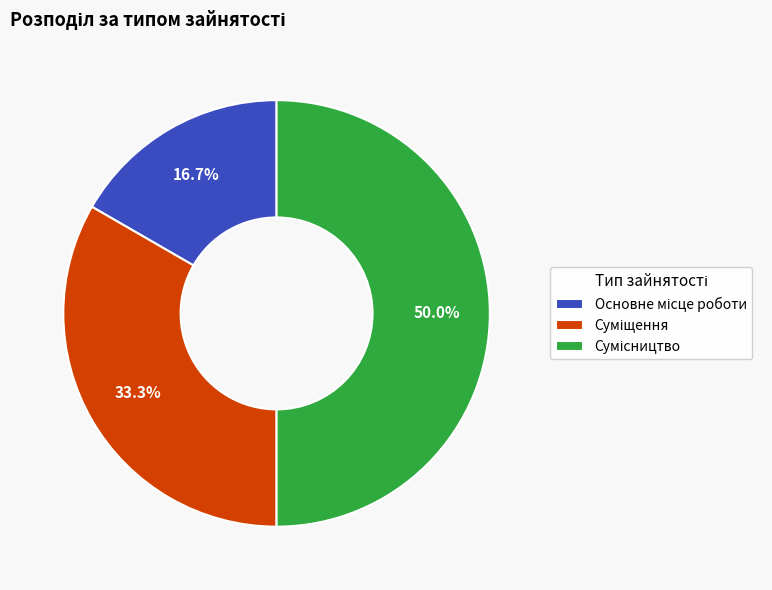

How many segments does this pie chart have?

3